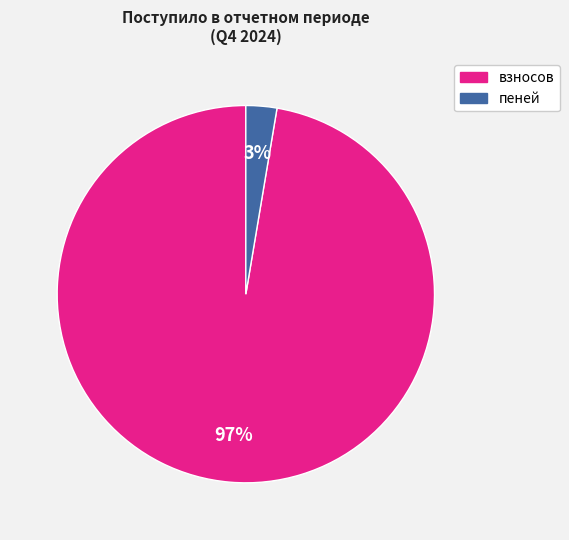

Is there any slice that represents more than half of the pie?

Yes